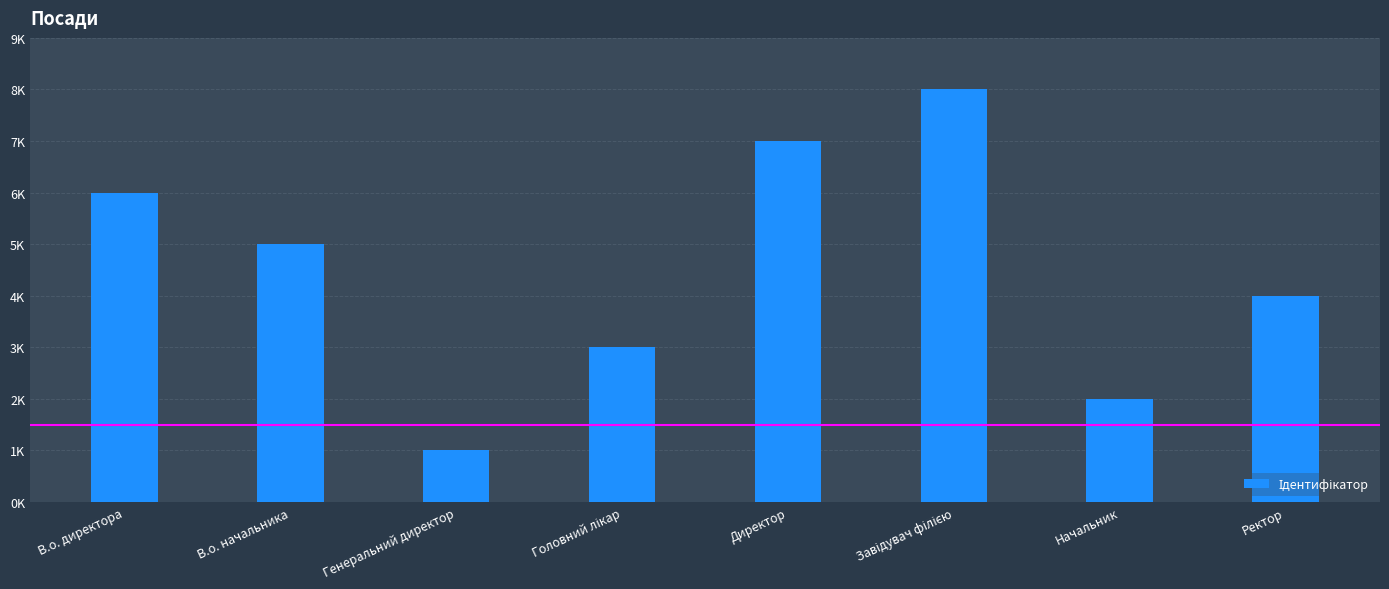

Which has a higher value, Завідувач філією or Головний лікар?

Завідувач філією